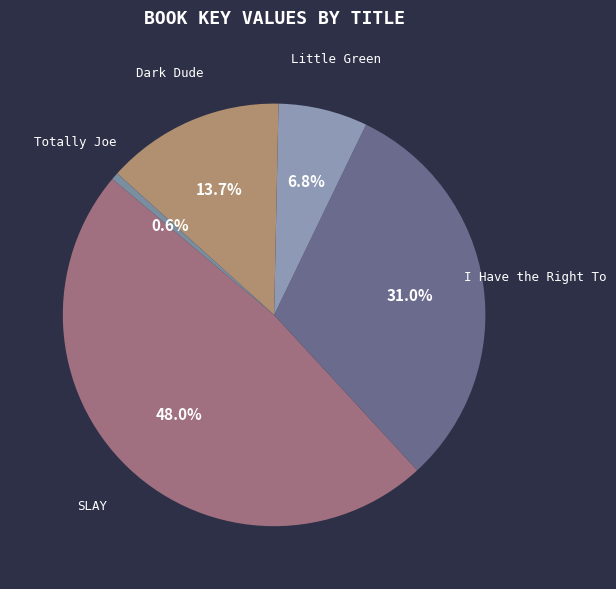

Between Little Green and SLAY, which is larger?

SLAY